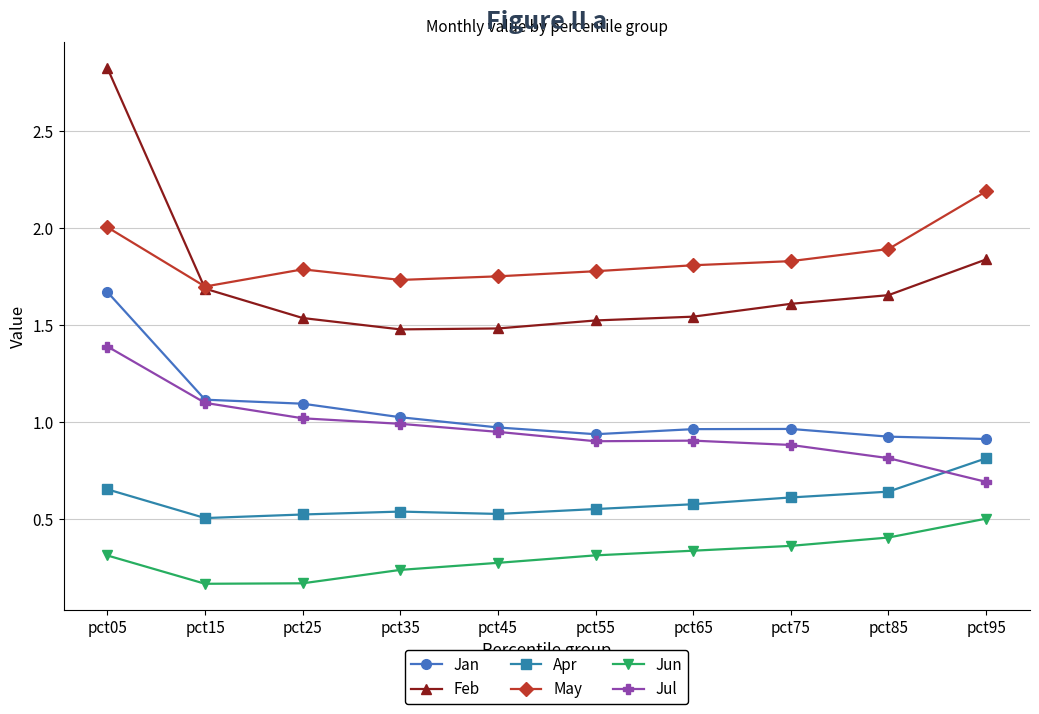

Which category has the highest value across all series?

pct05